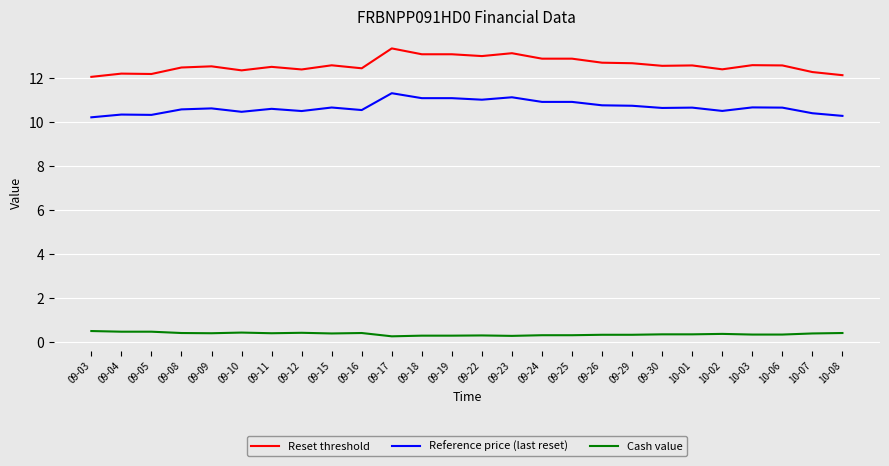

Which label corresponds to the largest value in the chart?

09-17